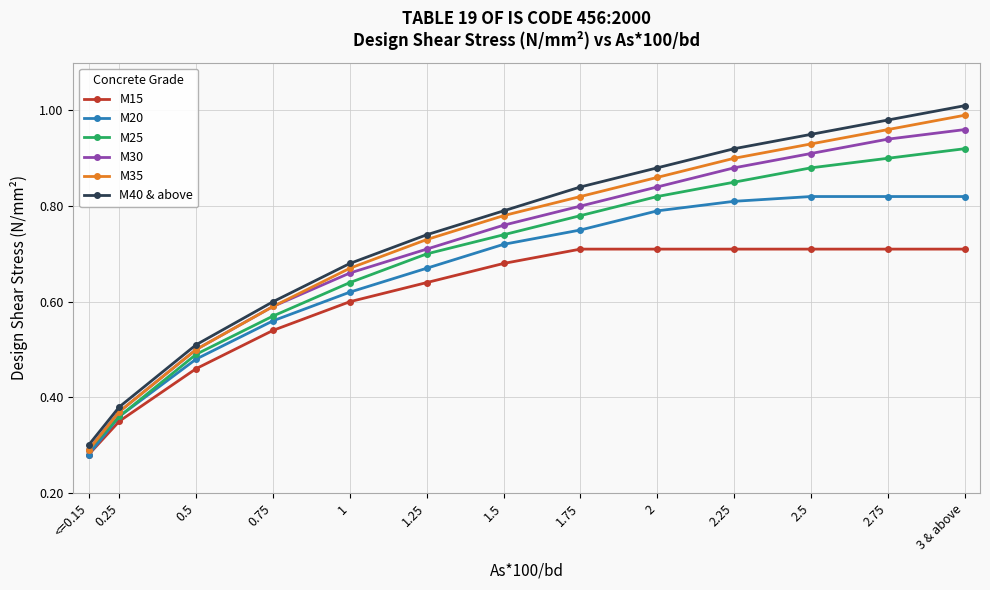

Where is M35 nearest to the value 0?

<=0.15